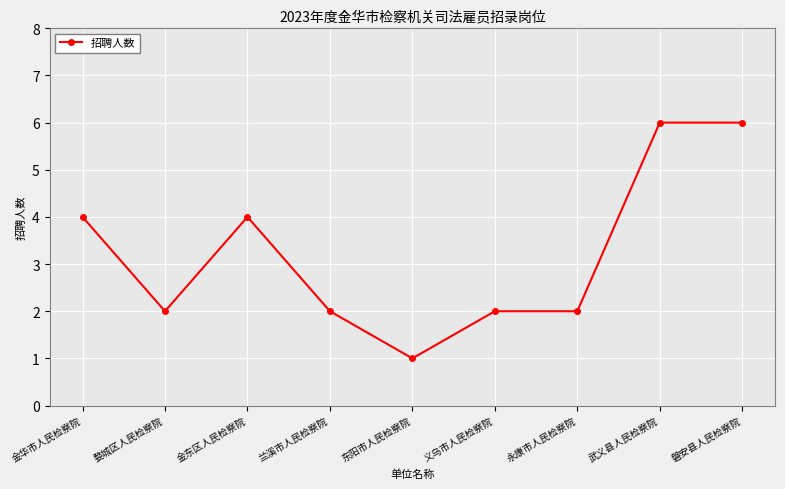

At which label does the data first exceed 2?

金华市人民检察院